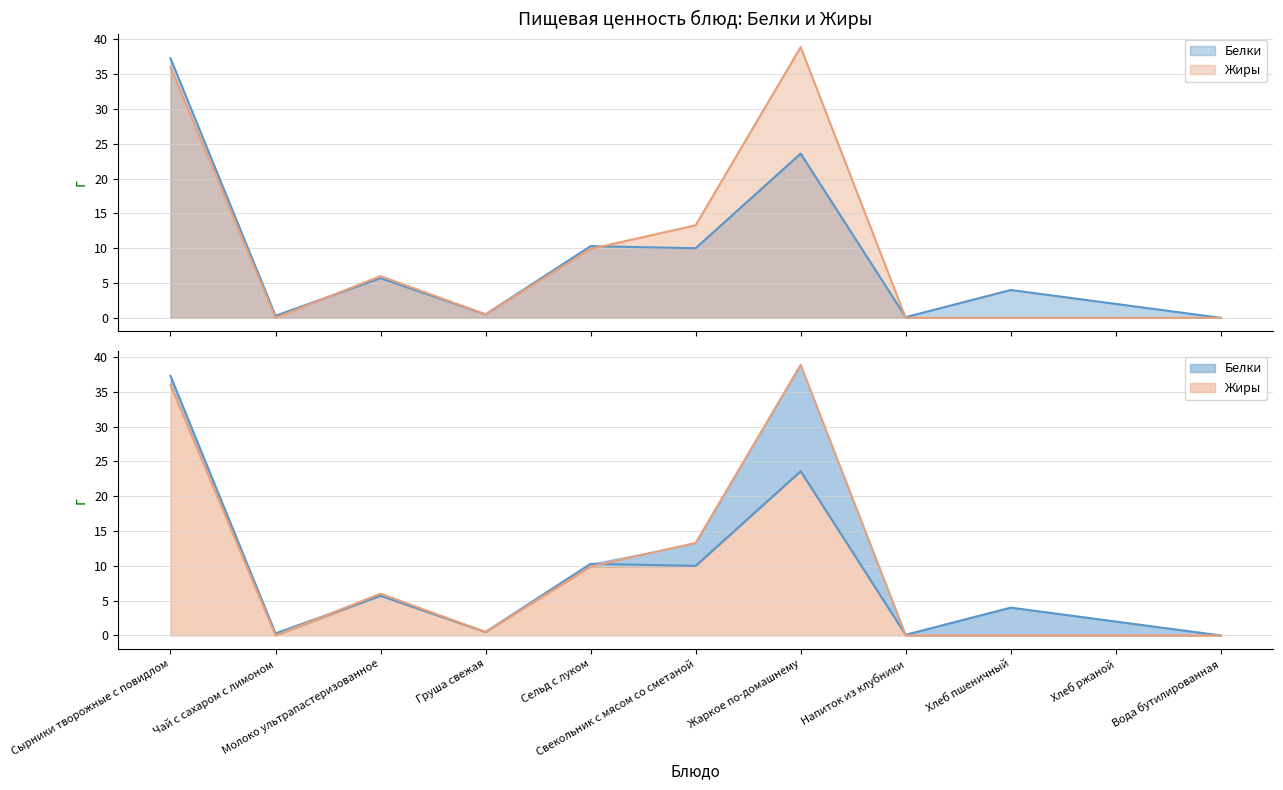

How many interior local valleys does the Жиры series have?

2